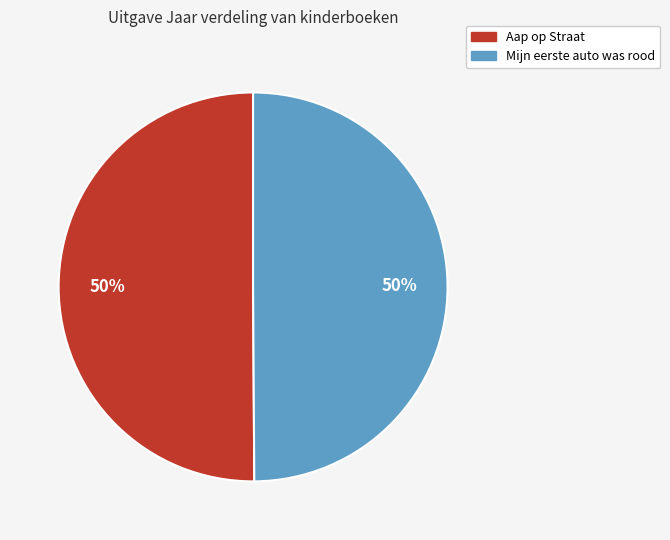

Do Mijn eerste auto was rood and Aap op Straat together represent more than half of the pie?

Yes